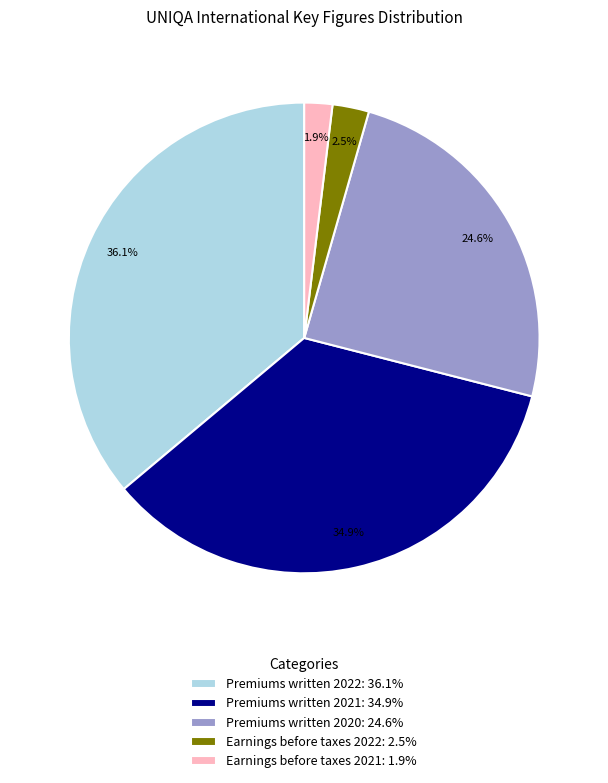

What is the ratio of the value at Earnings before taxes 2022 to the value at Premiums written 2021?

0.1